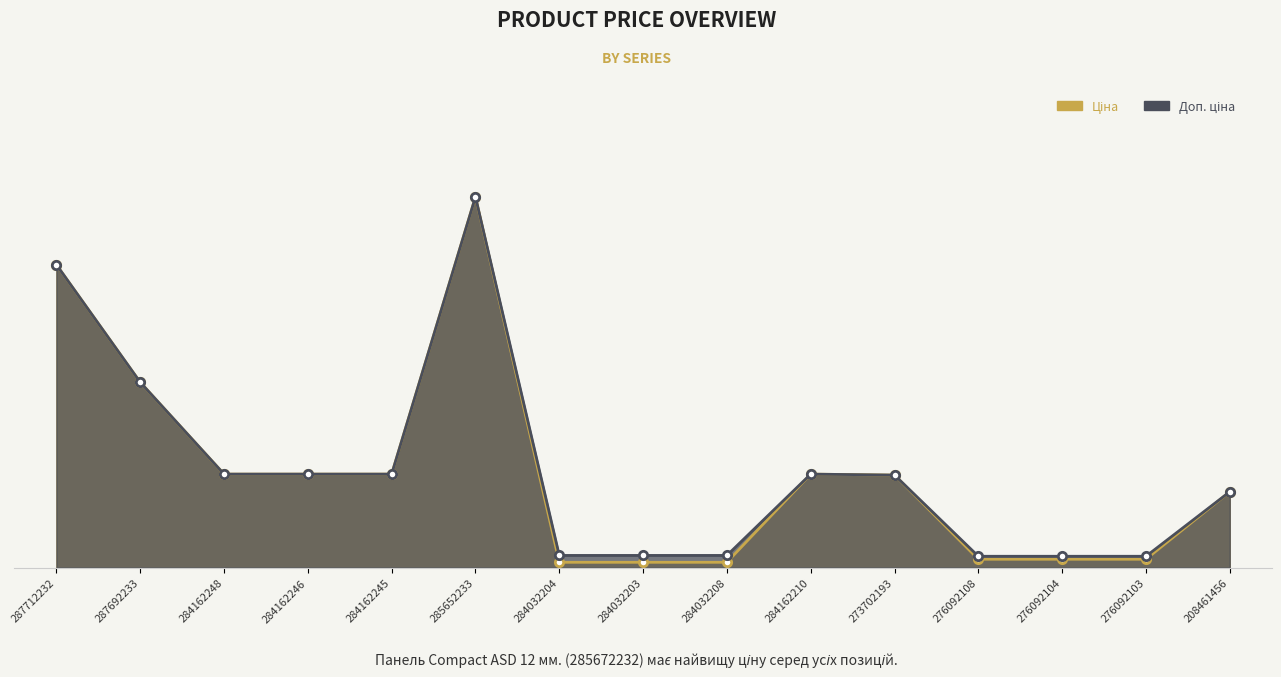

Between 285652233 and 284162210, which series saw the biggest shift?

Ціна